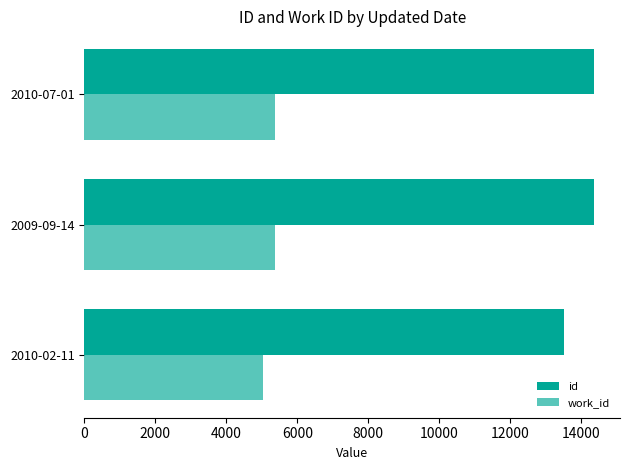

How many values in the work_id series are below 5365?

1